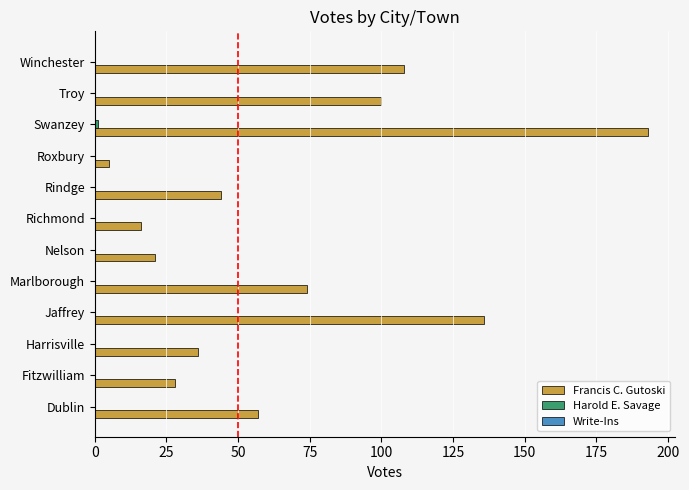

Which series changed the most between Nelson and Troy?

Francis C. Gutoski